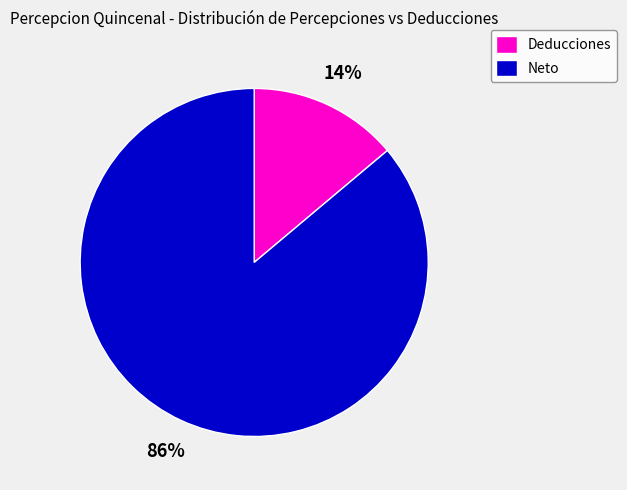

Combined, do Deducciones and Neto account for over 50%?

Yes